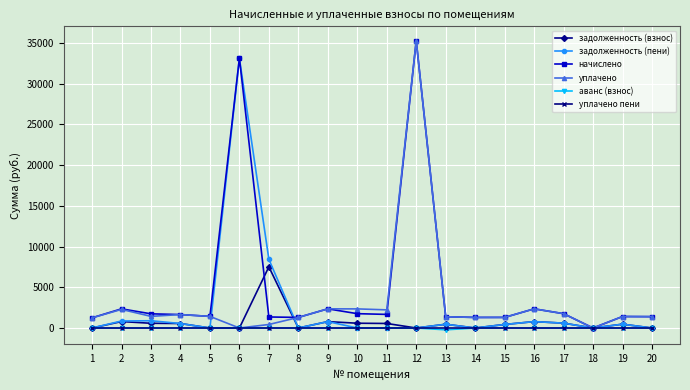

True or false: задолженность (взнос) has more than 1 points higher than both neighbors.

True